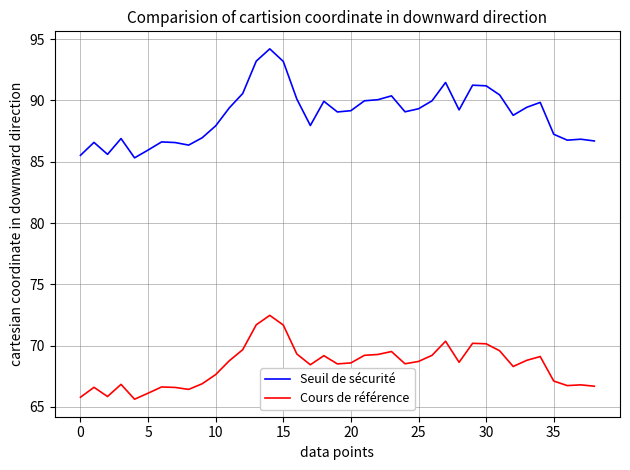

What is the difference between the maximum and minimum values in the Seuil de sécurité series?

8.9